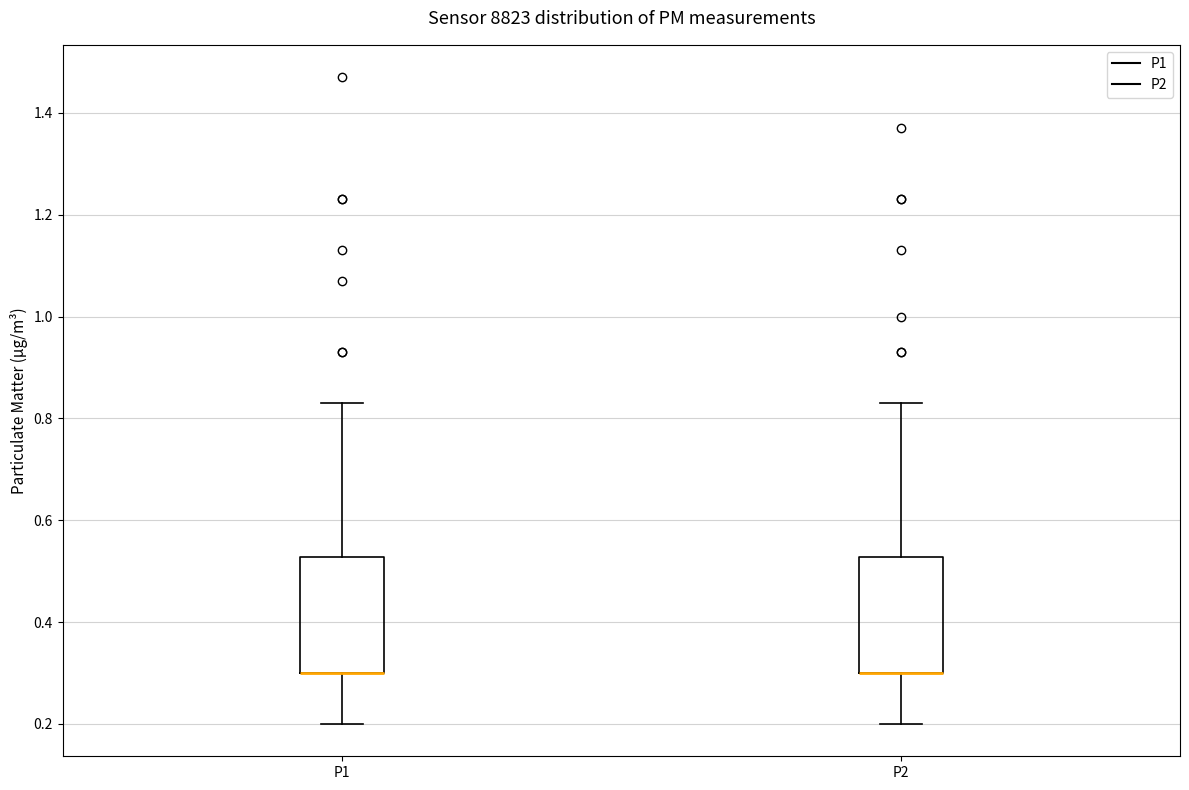

Reading left to right, transcribe this box plot: for each box, give where its median line is, the range the box spans, and where its two whiskers end, as read against the y-axis. The values are not printed on the chart, so give them approximately, as read against the axis.

P1: median 0.30 (drawn on the box's lower edge), box 0.30 to 0.52, whiskers 0.20 to 0.84
P2: median 0.30 (drawn on the box's lower edge), box 0.30 to 0.52, whiskers 0.20 to 0.84